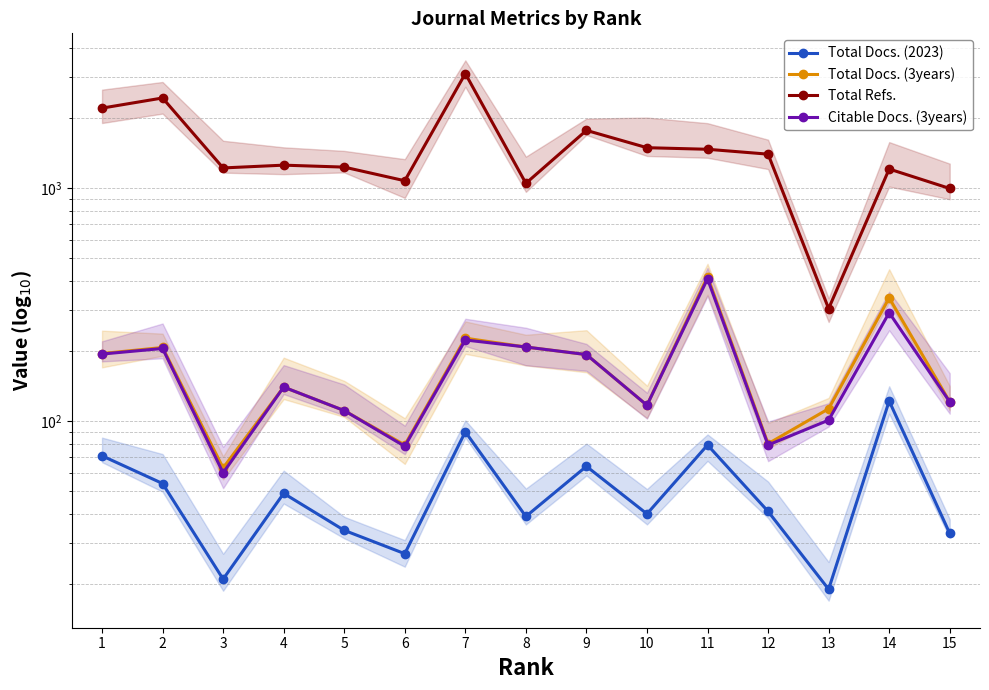

What is the maximum value for Total Refs.?

3099